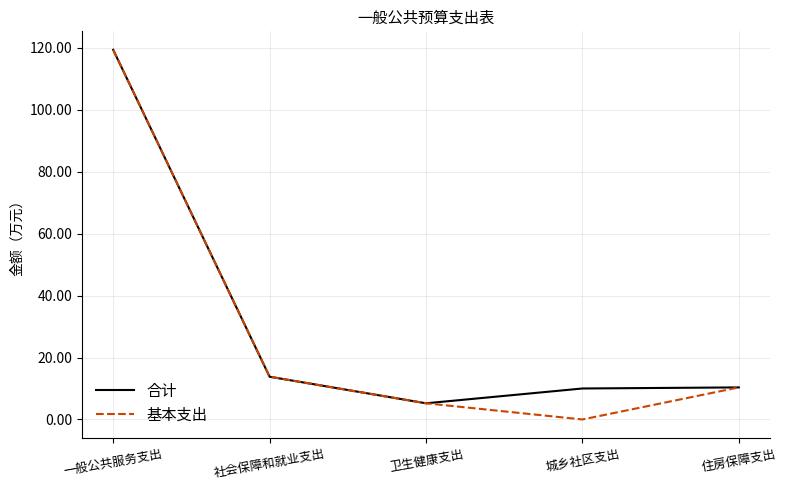

At which label is 基本支出 closest to 59?

社会保障和就业支出